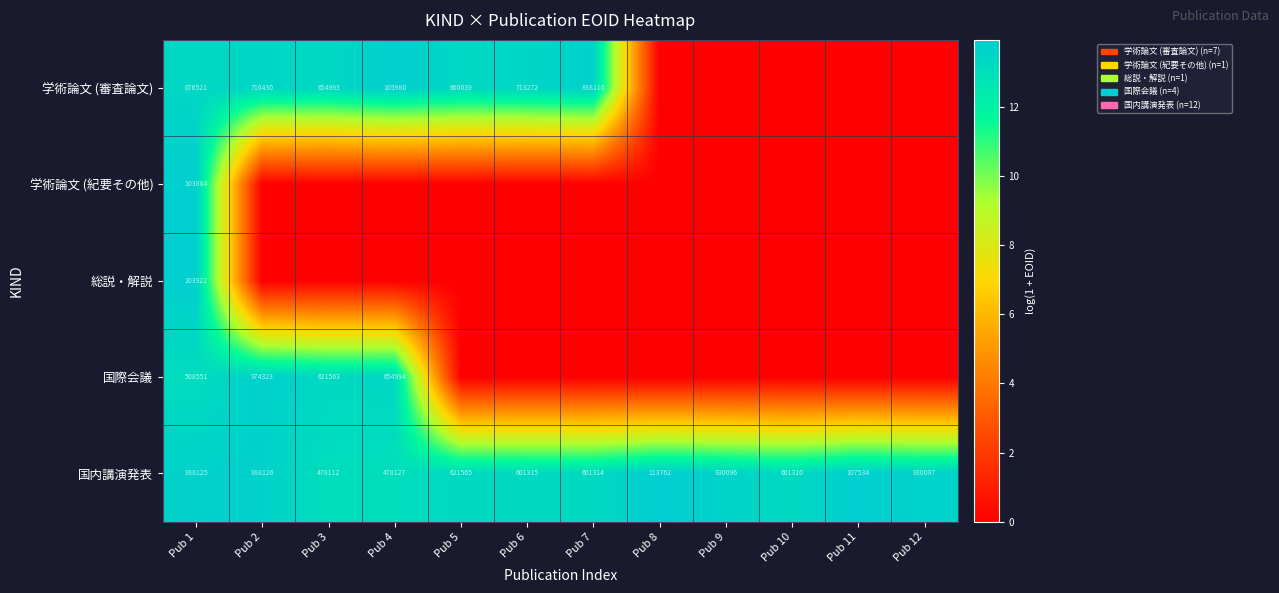

True or false: 国内講演発表 has a value of 4.6 at Pub 10.

False